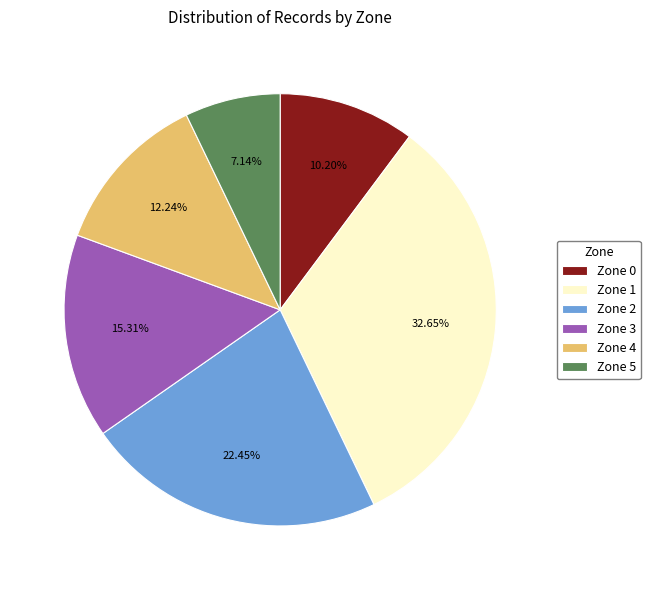

Is there any slice that represents more than half of the pie?

No